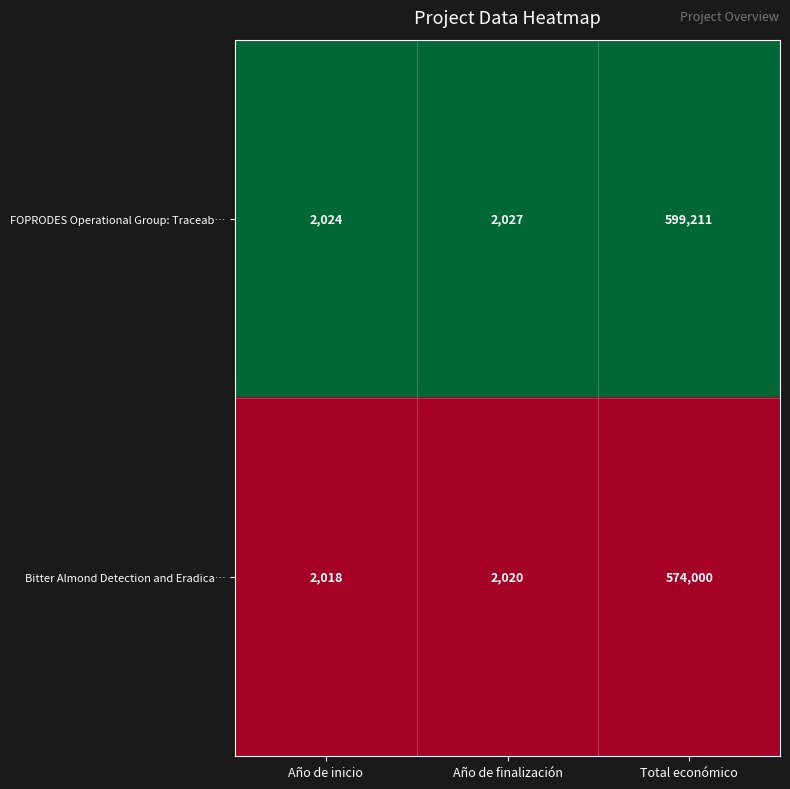

How many series are shown in this chart?

2